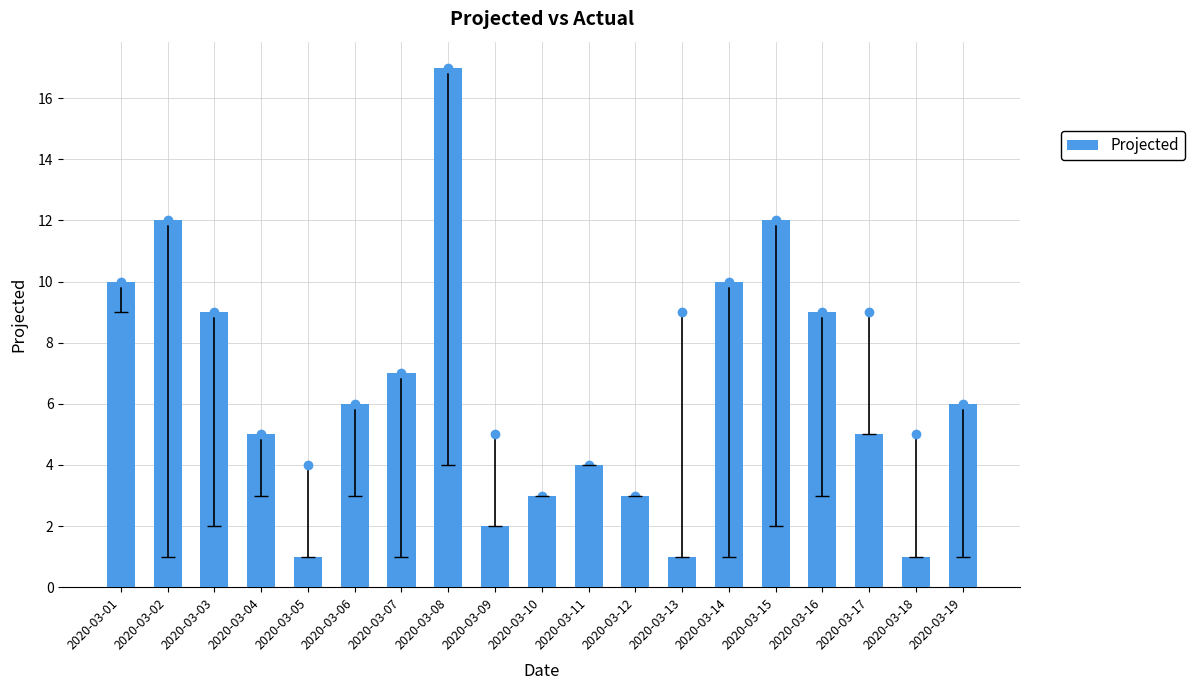

At which label does the data first exceed 6?

2020-03-01